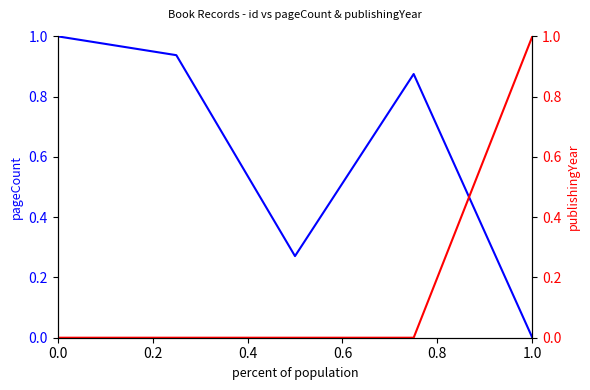

At how many categories does at least one series exceed 0?

5